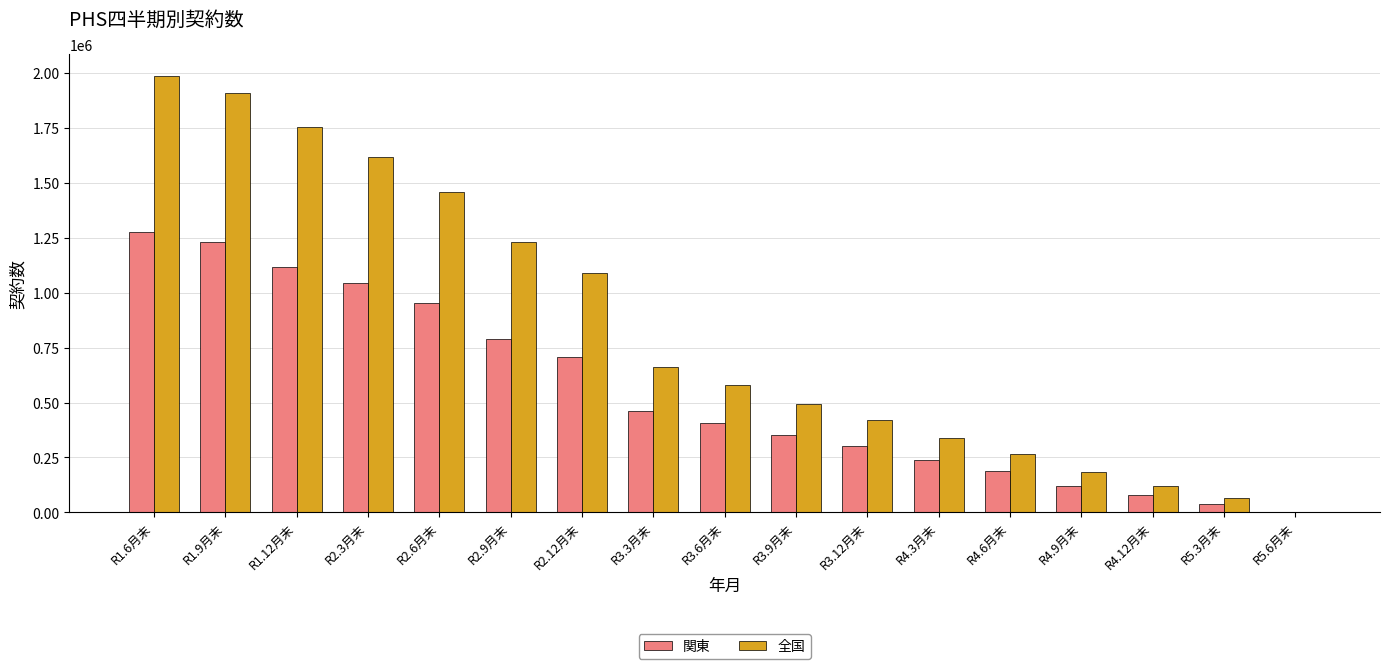

Does the chart contain stacked bars?

No